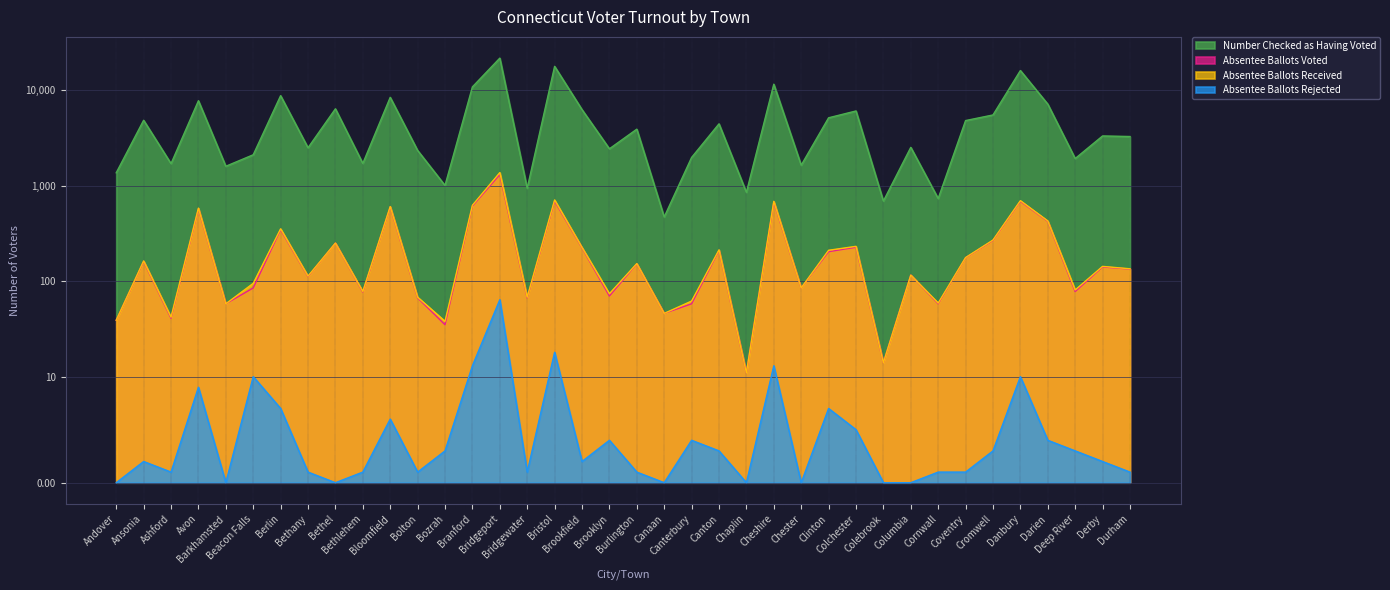

List the labels in order of Number Checked as Having Voted value, smallest first.

Canaan, Colebrook, Cornwall, Chaplin, Bridgewater, Bozrah, Andover, Barkhamsted, Chester, Ashford, Bethlehem, Deep River, Canterbury, Beacon Falls, Bolton, Brooklyn, Bethany, Columbia, Durham, Derby, Burlington, Canton, Coventry, Ansonia, Clinton, Cromwell, Colchester, Brookfield, Bethel, Darien, Avon, Bloomfield, Berlin, Branford, Cheshire, Danbury, Bristol, Bridgeport